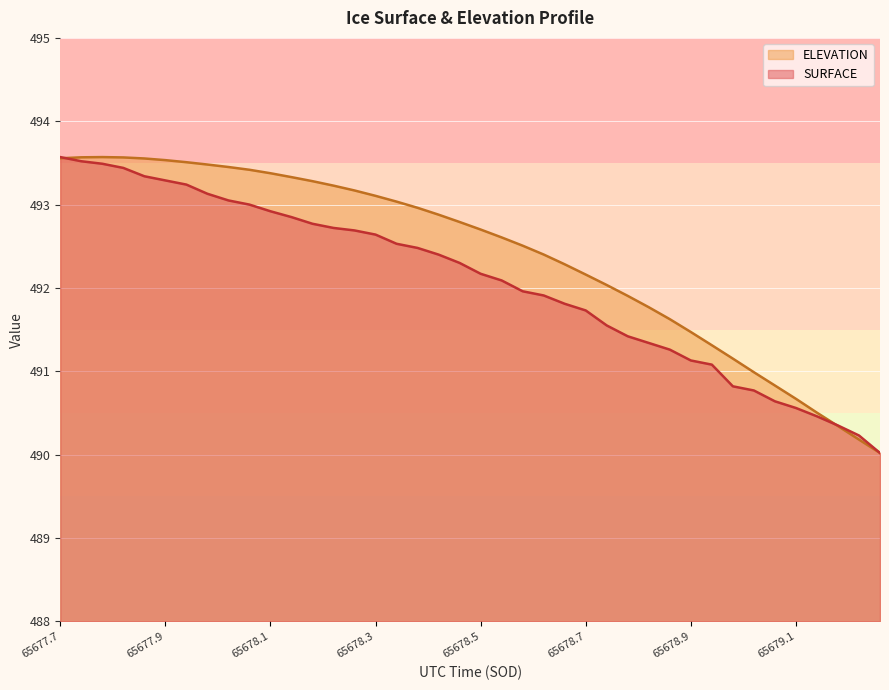

Rank the series by their average value, from lowest to highest.

SURFACE, ELEVATION